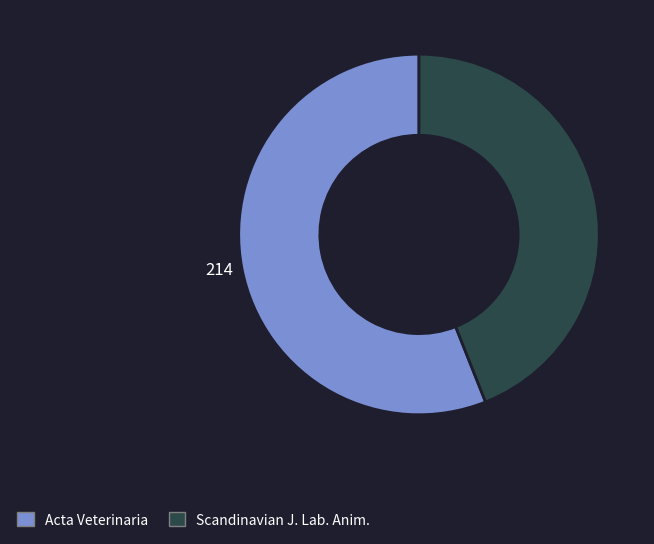

How many segments does this pie chart have?

2